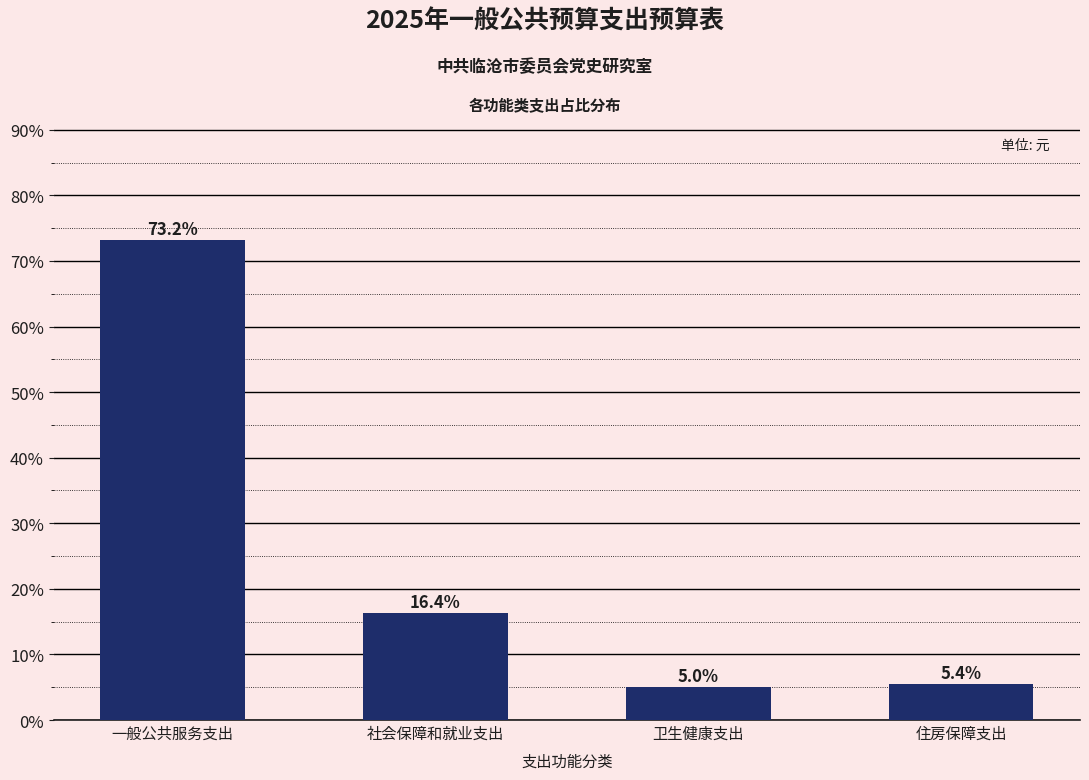

Reading left to right, what are all the values shown in this chart?

一般公共服务支出=73.2	社会保障和就业支出=16.4	卫生健康支出=5.0	住房保障支出=5.4